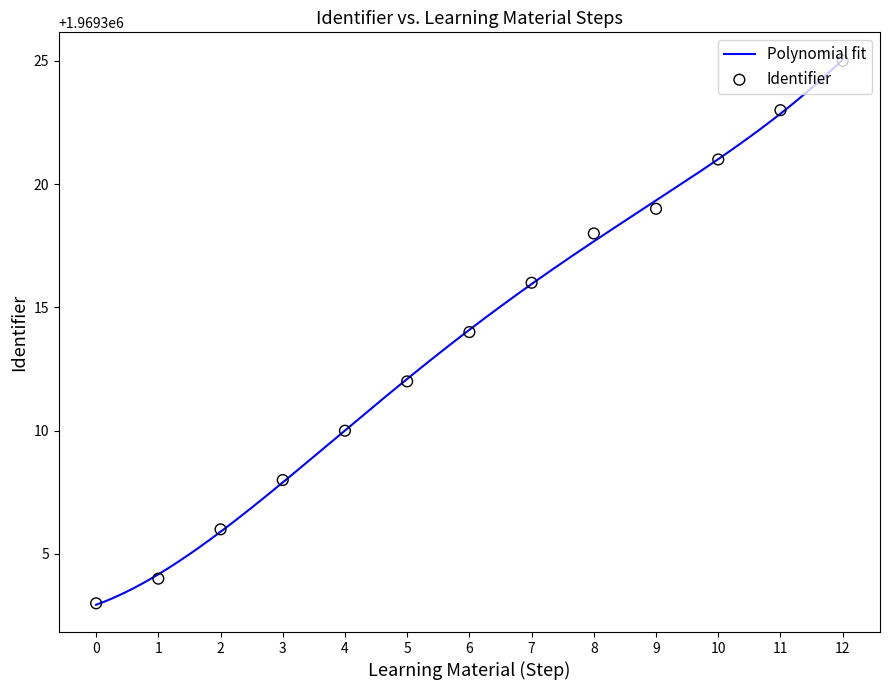

What is the minimum value for Polynomial fit?

1969302.9